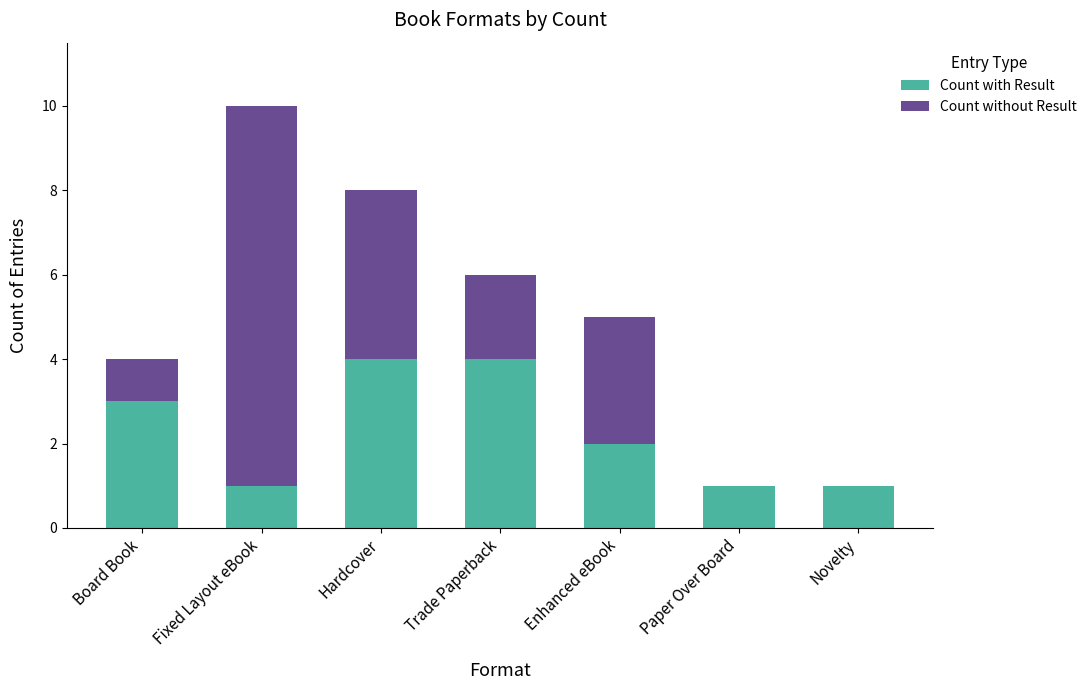

At which category is the sum across all series the highest?

Fixed Layout eBook